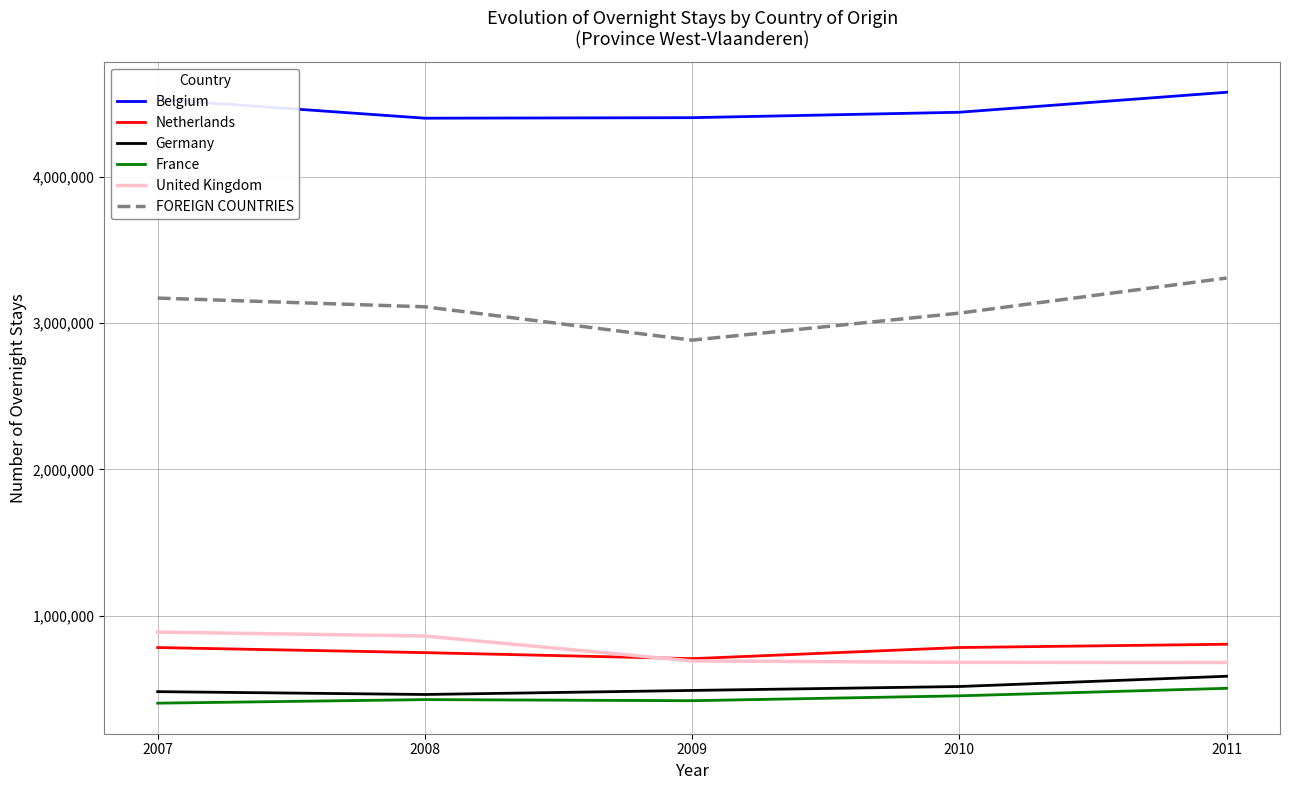

What is the sum of all FOREIGN COUNTRIES values?

15543244